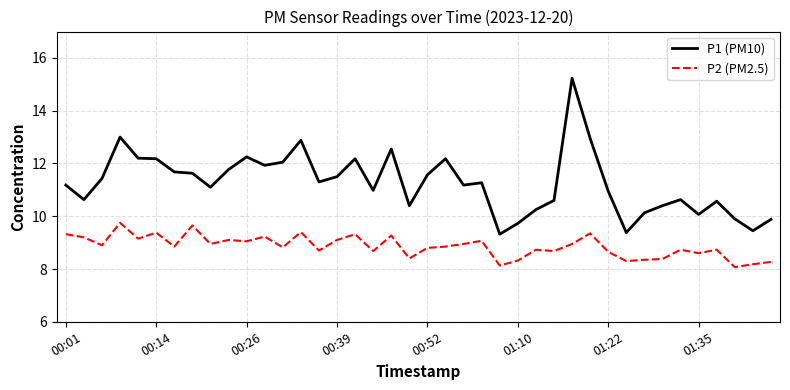

What is the minimum value for P1 (PM10)?

9.3